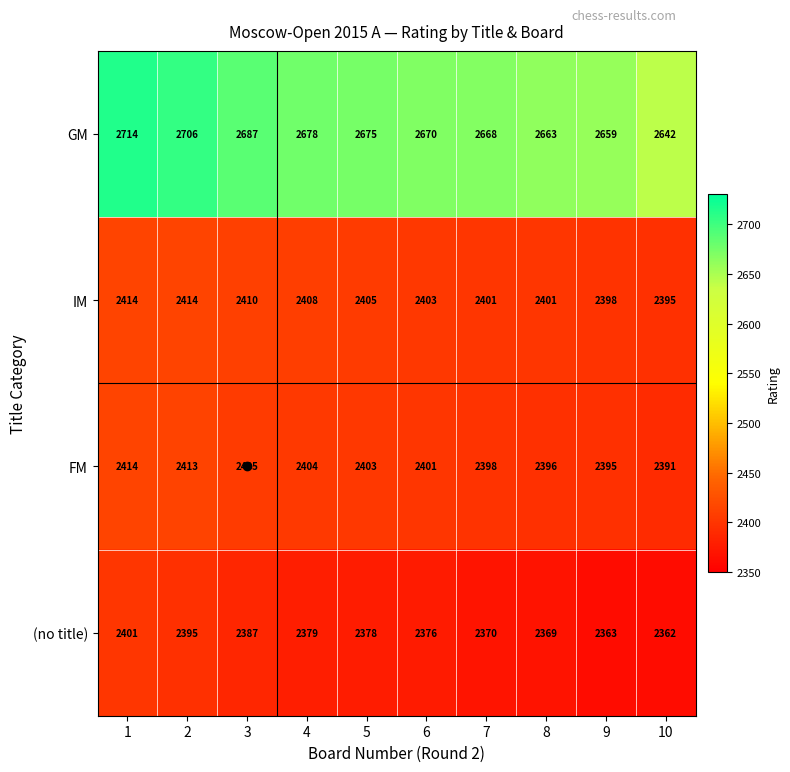

Read the IM value at 6.

2403